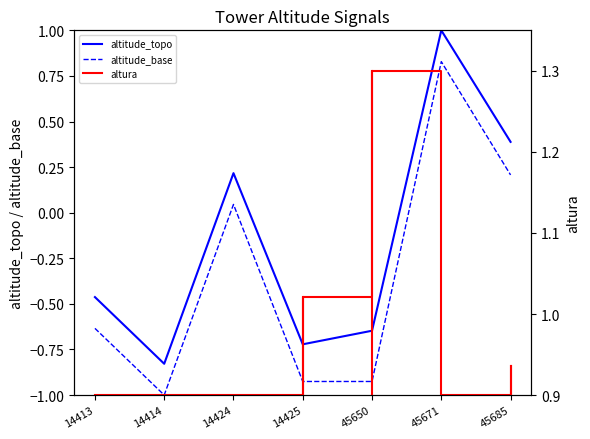

Reading left to right, extract all data points from this chart.

altitude_topo: -0.5	-0.8	0.2	-0.7	-0.6	1.0	0.4
altitude_base: -0.6	-1.0	0.0	-0.9	-0.9	0.8	0.2
altura: 0.9	0.9	0.9	1.0	1.3	0.9	0.9